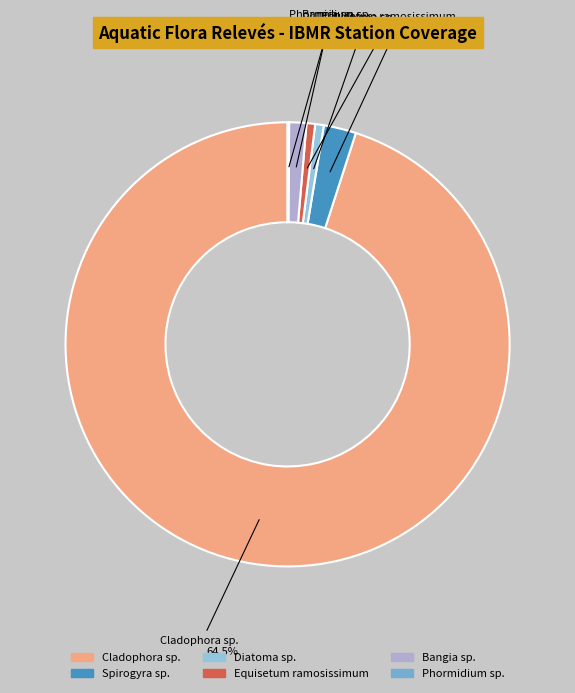

Is there a majority slice in this chart?

Yes